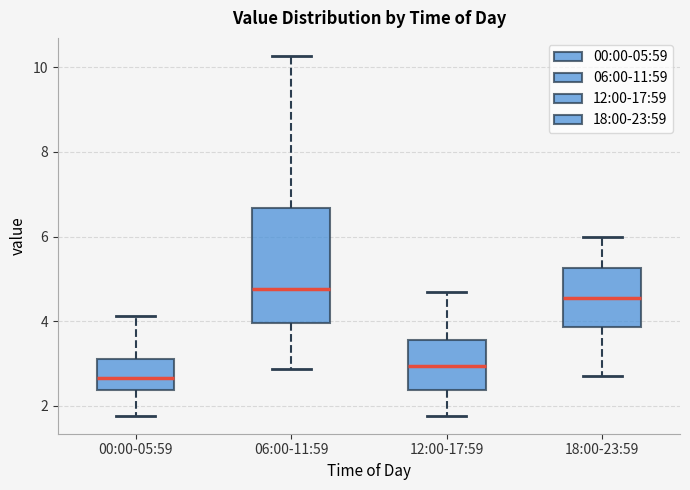

Which box is the tallest, from its lower edge to its upper edge?

06:00-11:59